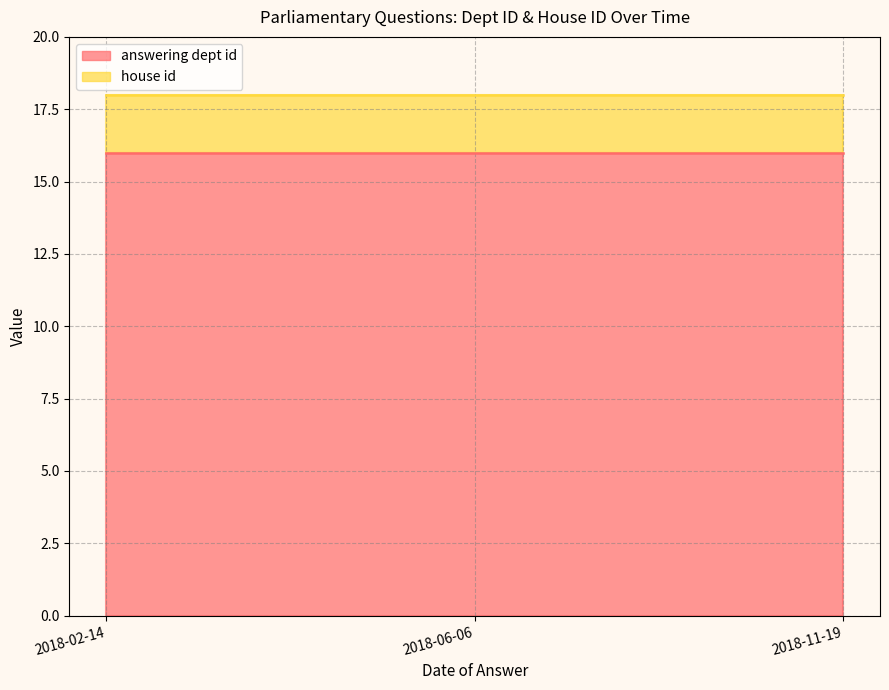

What is the label of the 3rd point from the right?

2018-02-14